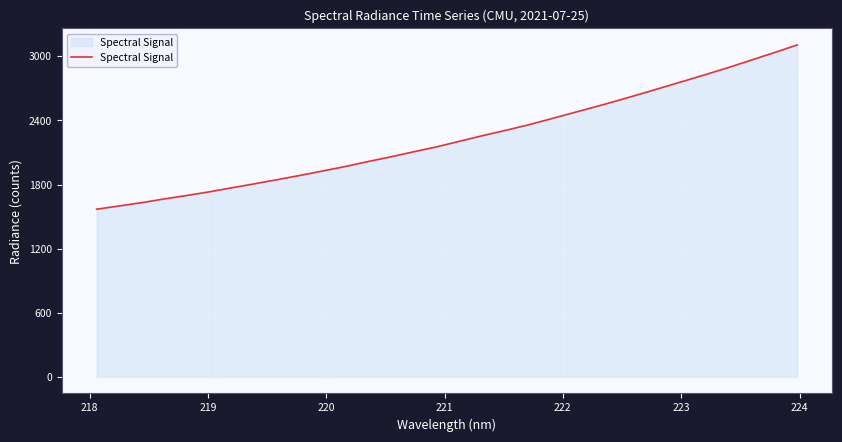

What is the smallest value displayed?

1568.9